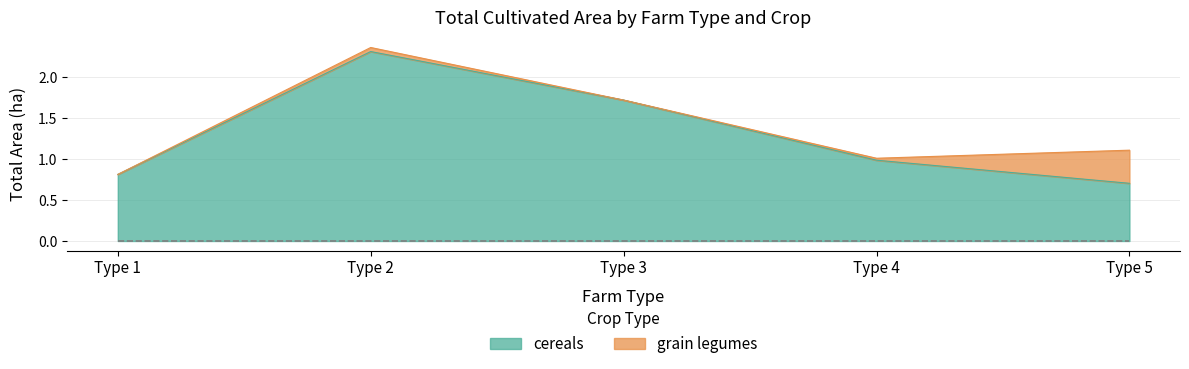

Which series has the largest total across all categories?

cereals